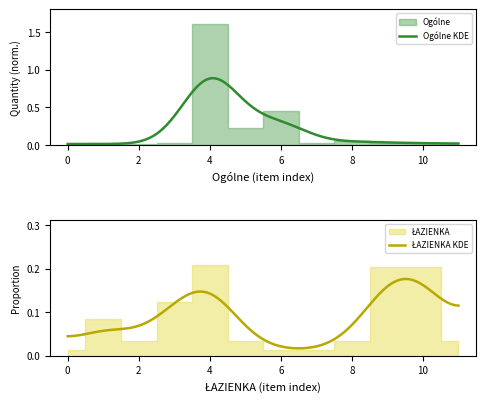

What is the average value?

0.2